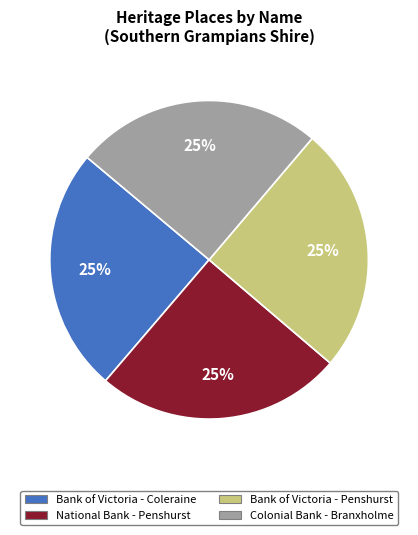

The National Bank - Penshurst slice represents 35% of the pie. True or false?

False